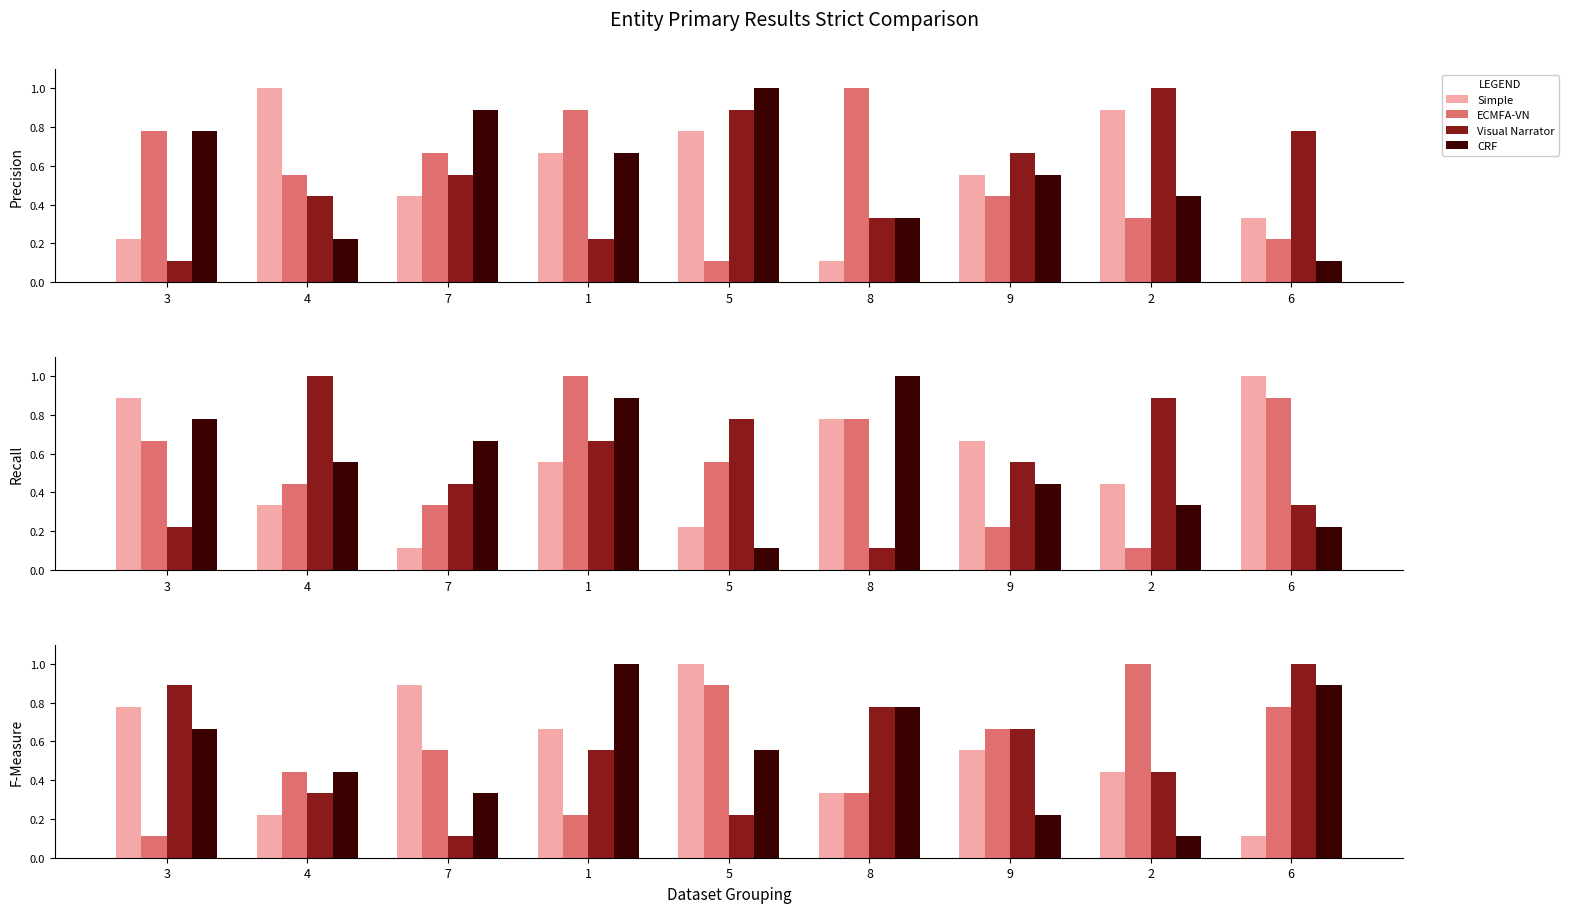

What position from the right is 7?

7